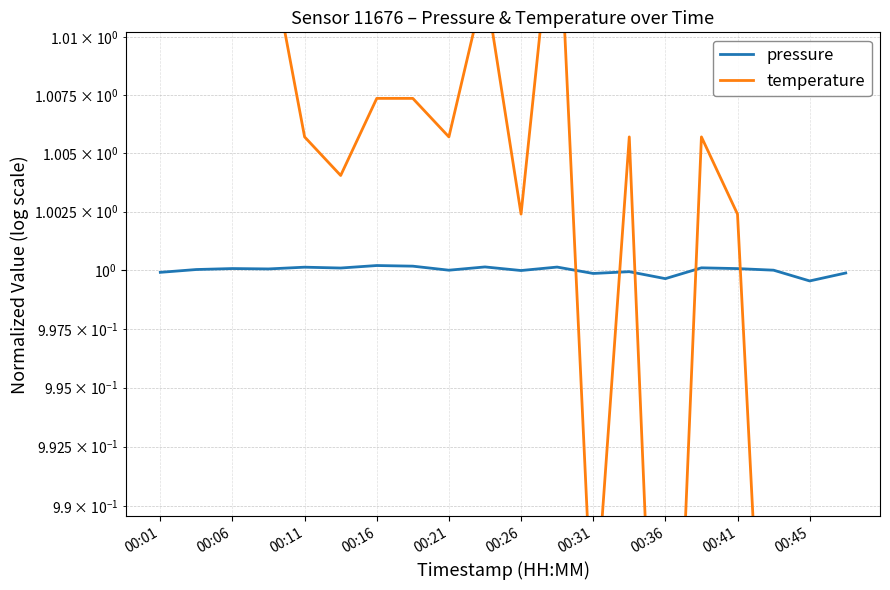

Does the chart have visible grid lines?

Yes